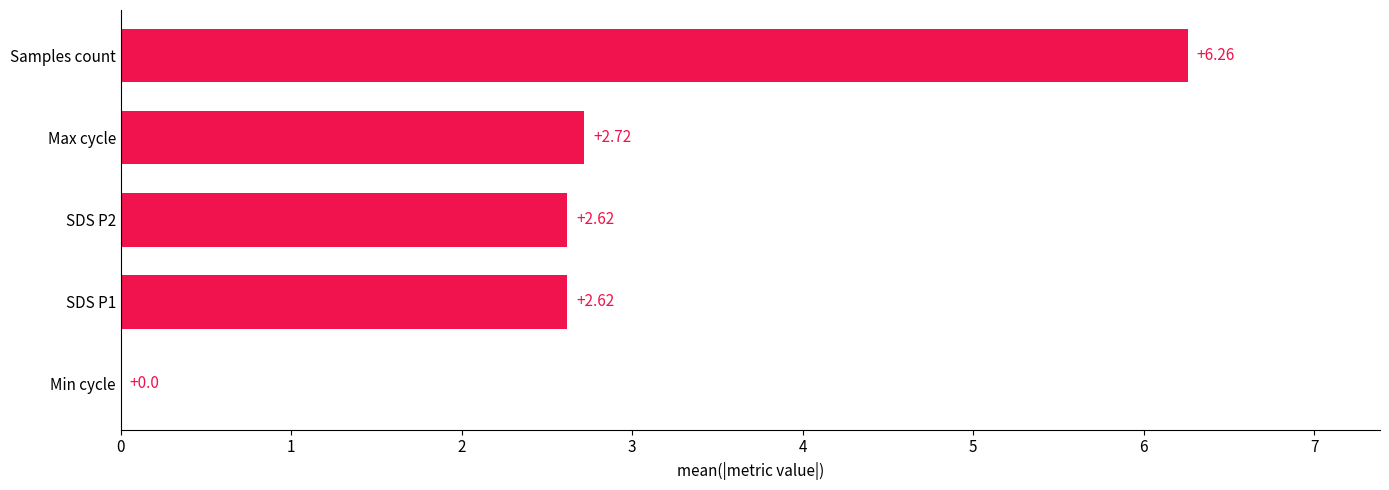

What is the sum of all values?

14.2